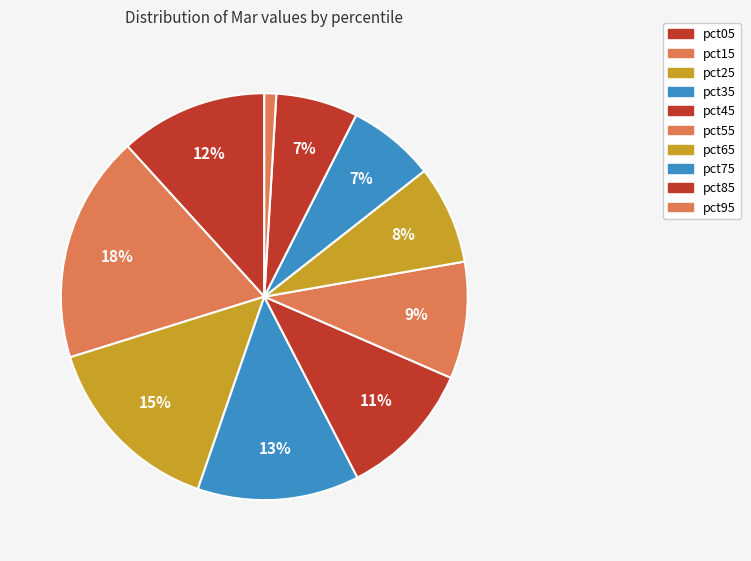

How many slices are in this pie chart?

10